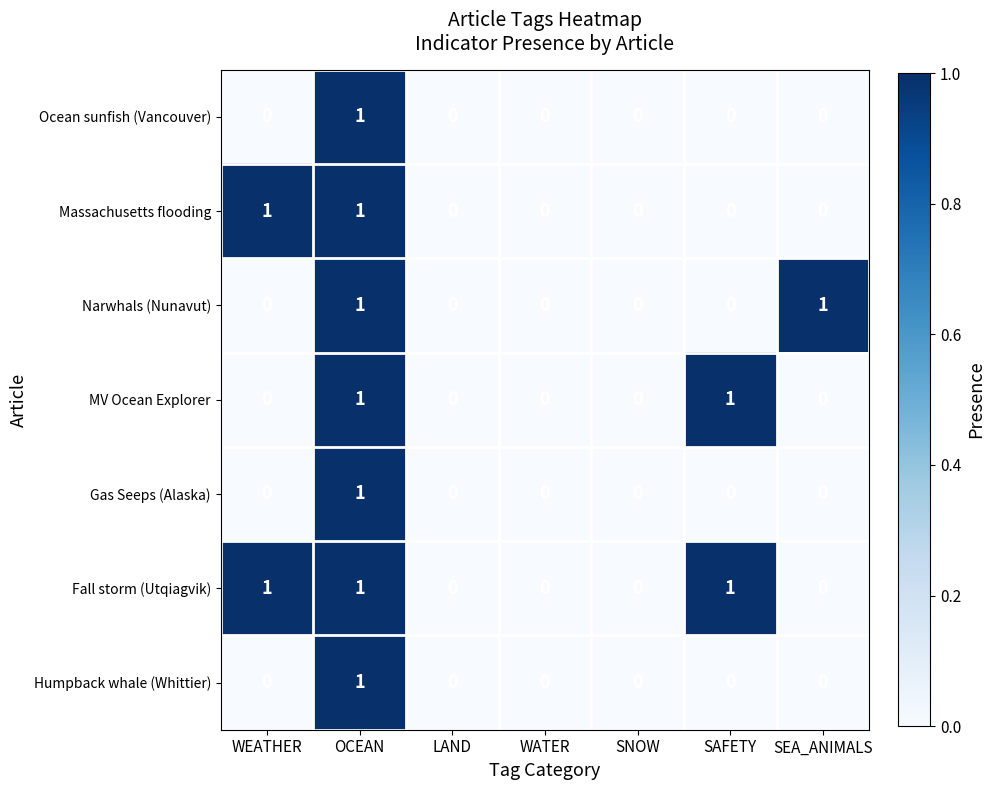

What is the total value across all series at SEA_ANIMALS?

1